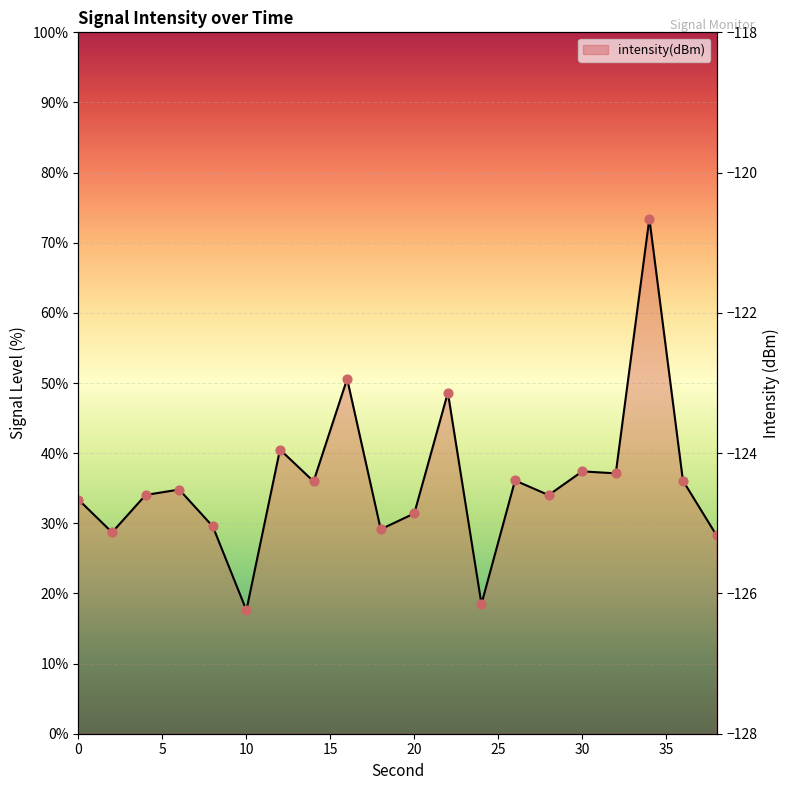

Which has a higher value, 8 or 16?

16